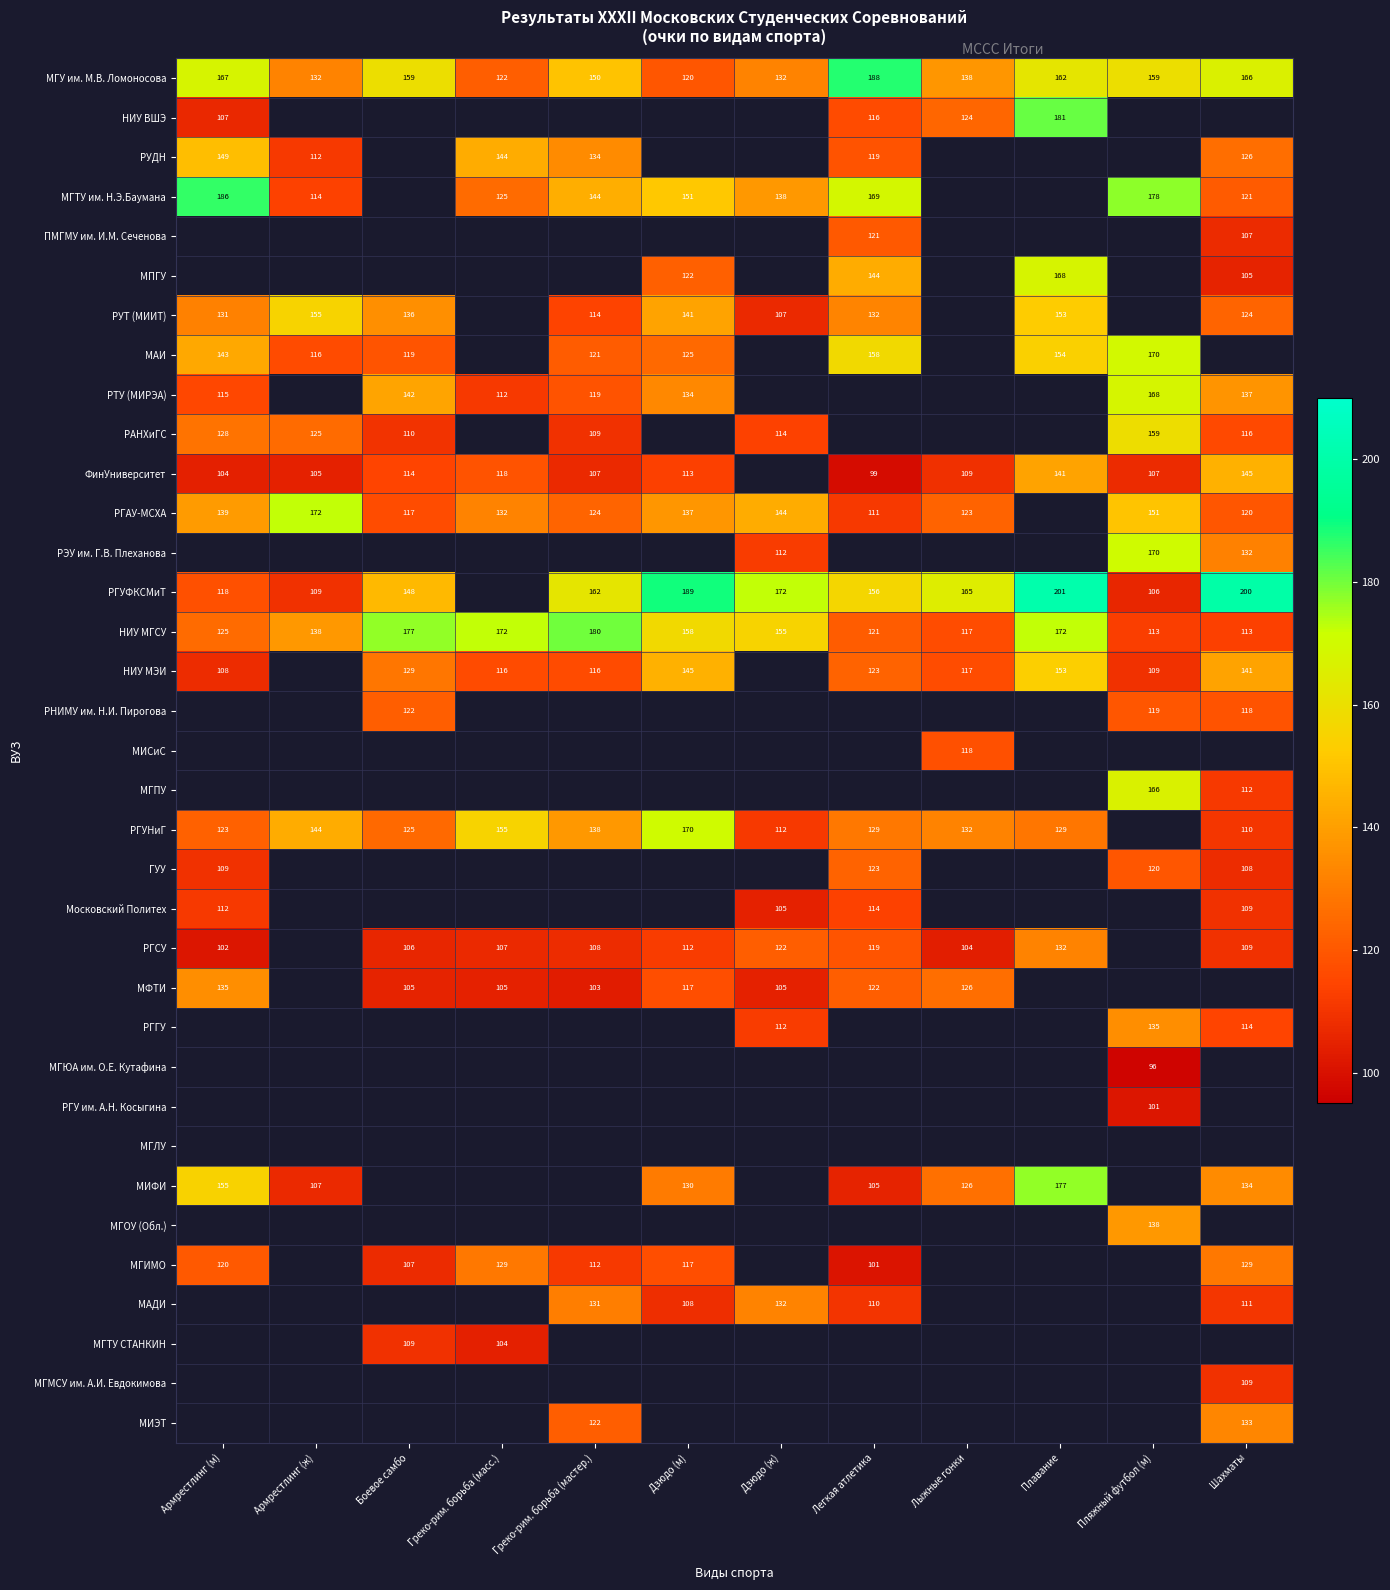

At which label is НИУ МГСУ closest to 146?

Армрестлинг (ж)